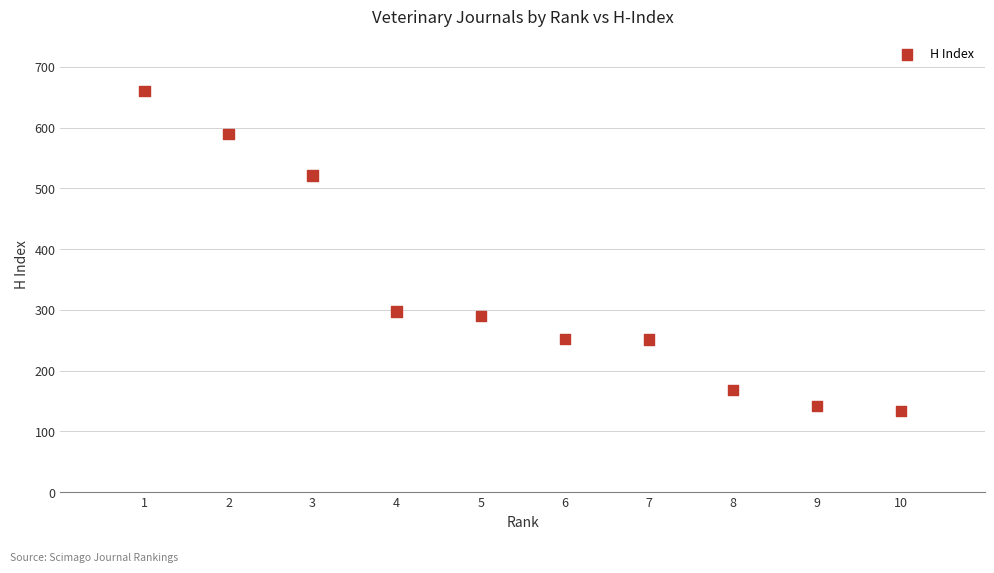

What is the range of X values (max minus min)?

9